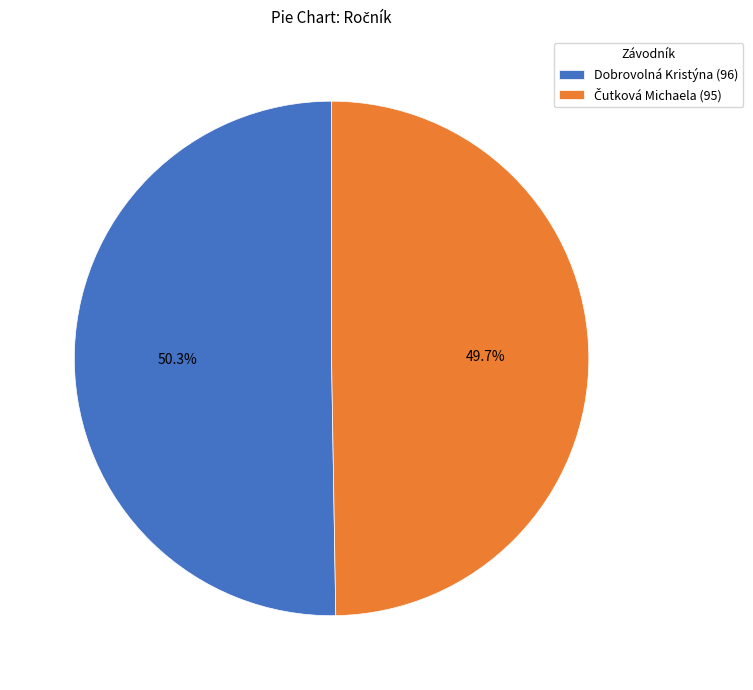

How many slices are in this pie chart?

2